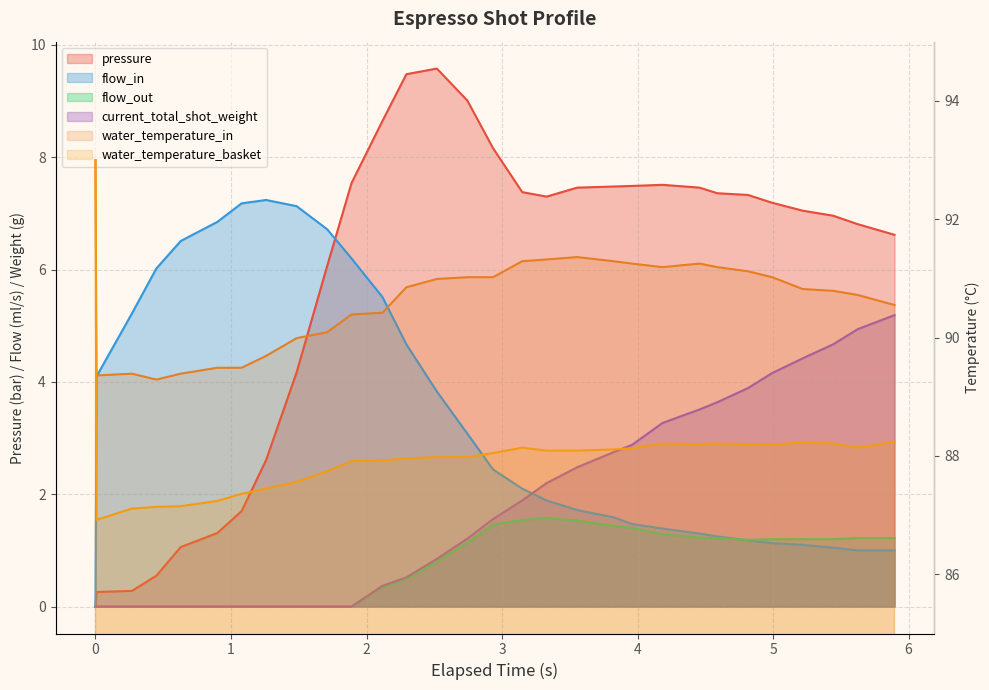

What is the difference between the maximum and second lowest values in the flow_in series?

6.2